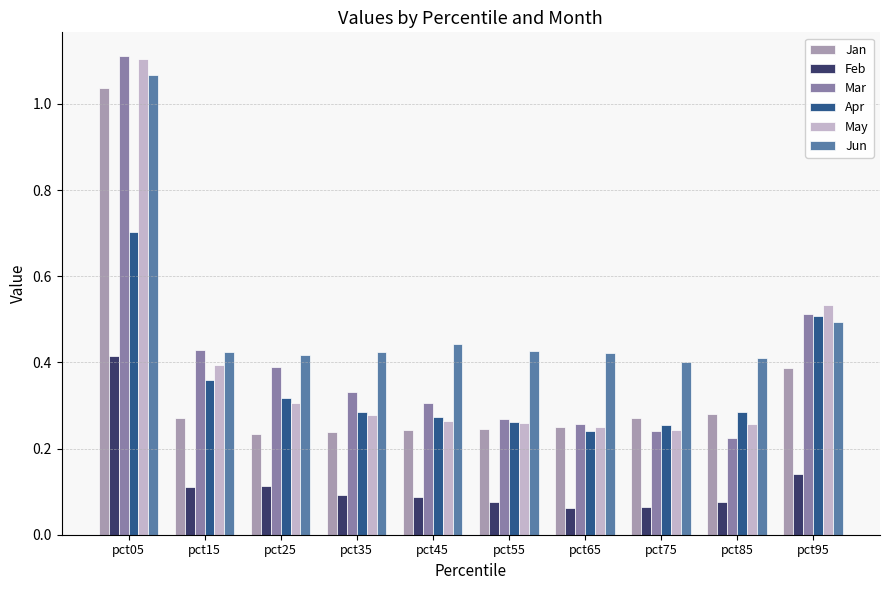

Which series has the widest spread of values?

Mar